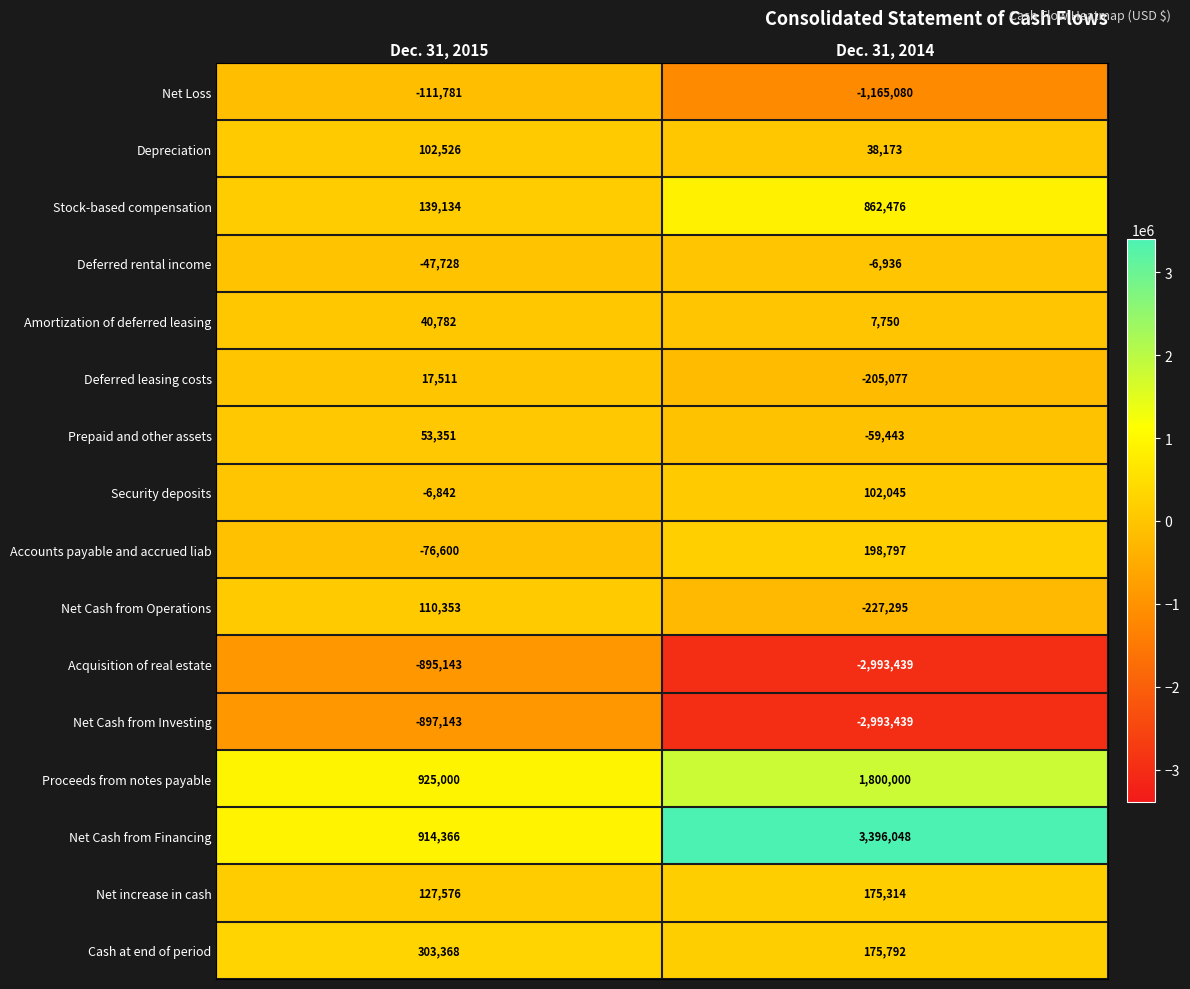

The value of Net Cash from Operations at Dec. 31, 2014 is -65519. True or false?

False